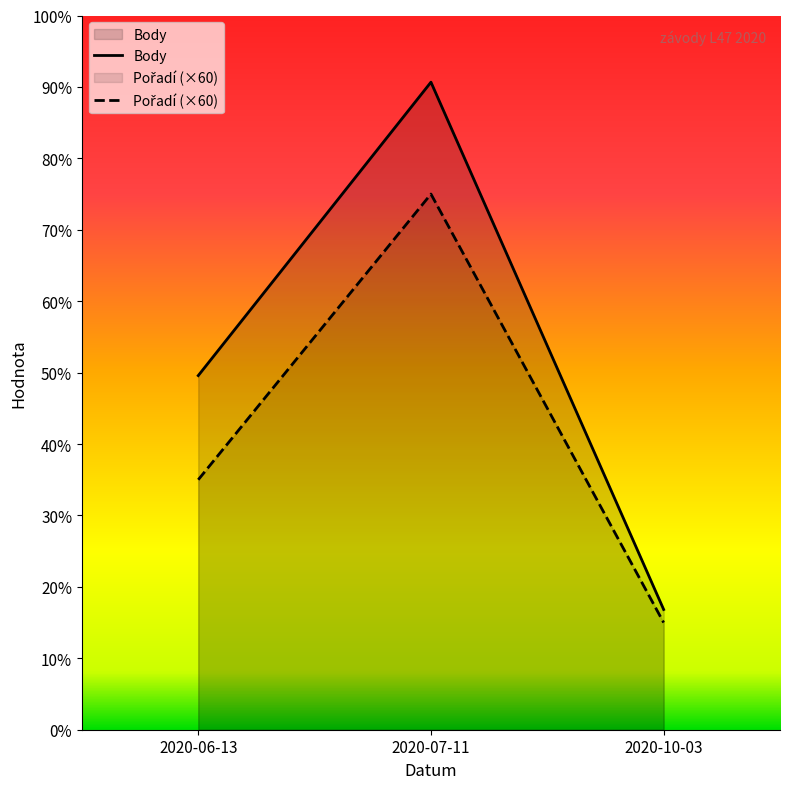

Is the value of Pořadí at 2020-06-13 greater than the value of Body at 2020-06-13?

No